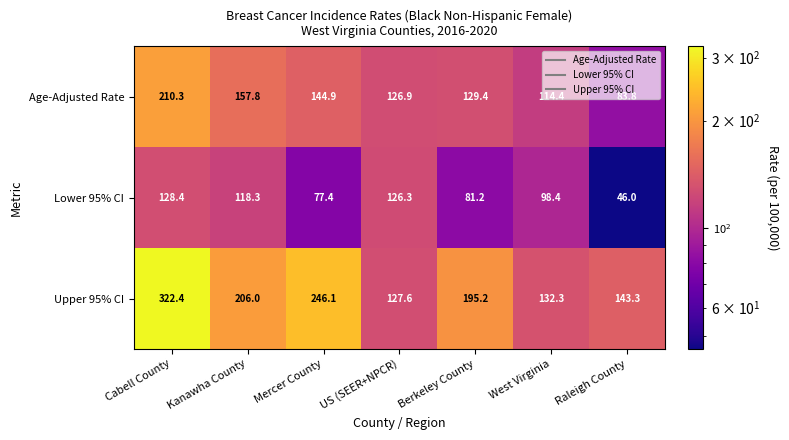

What is the highest value of the Upper 95% CI series?

322.4